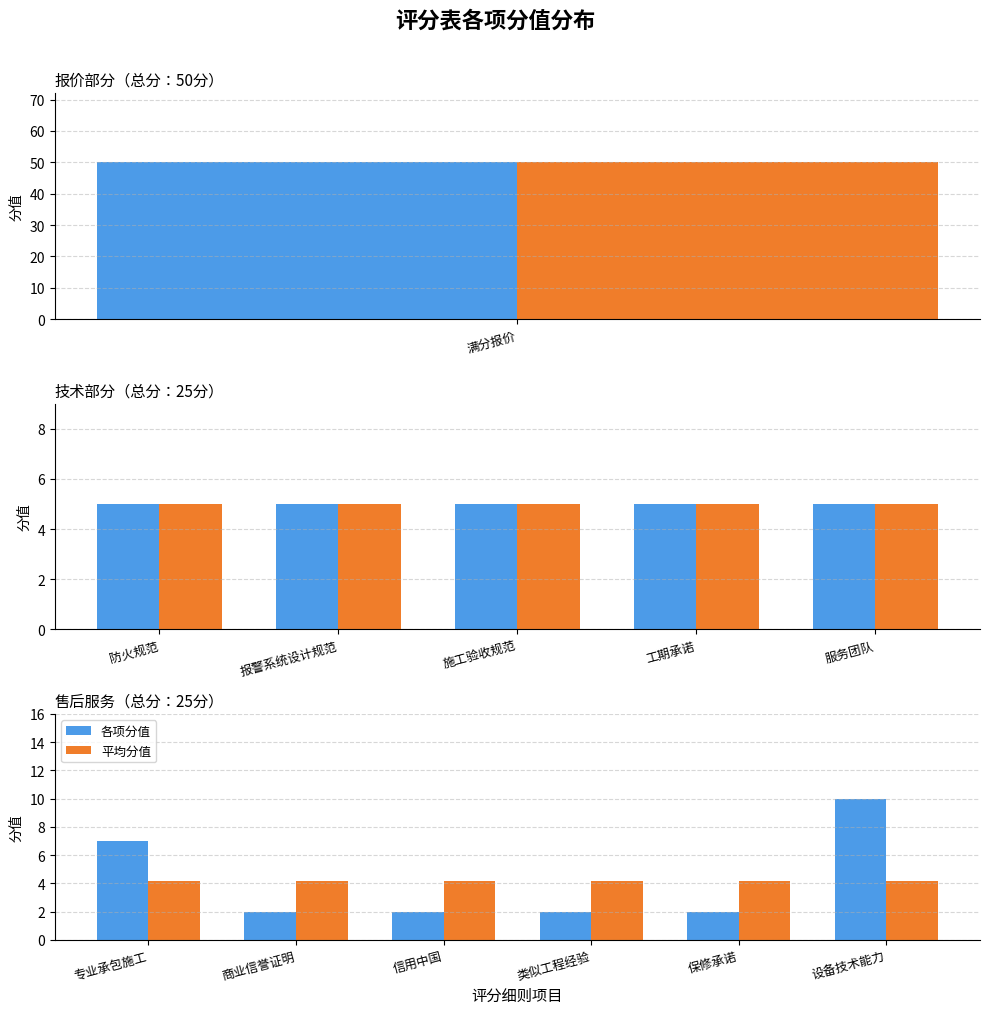

What is the average value of the 各项分值 series?

4.2